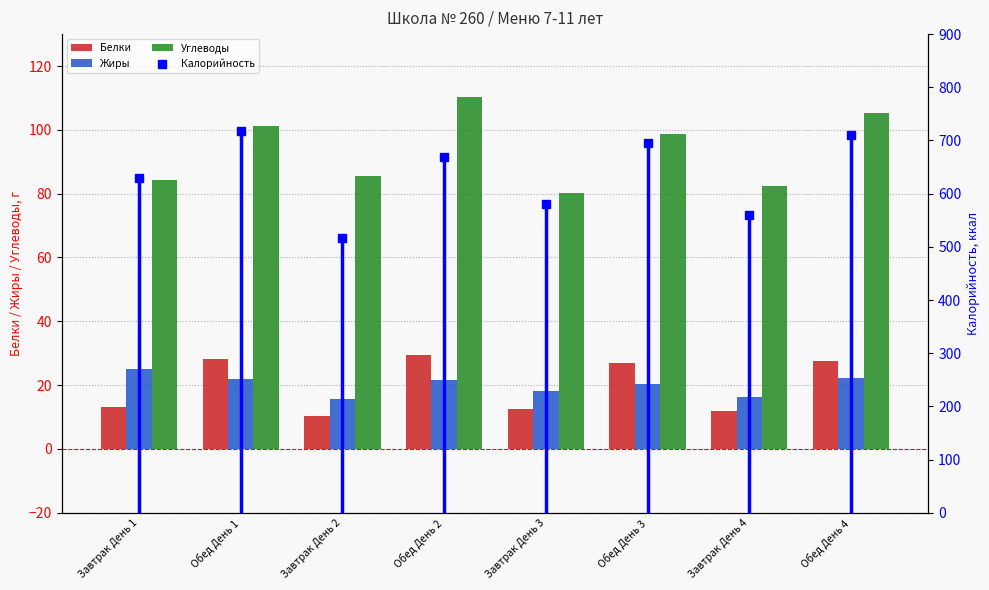

What is the label of the 3rd bar from the left?

Завтрак День 2